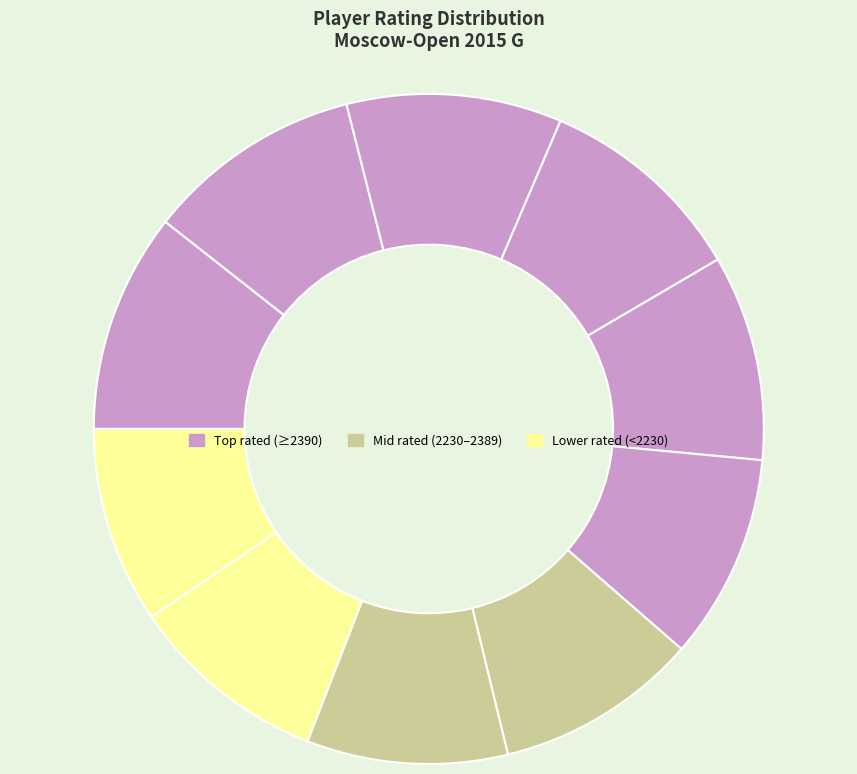

How many slices are in this pie chart?

10